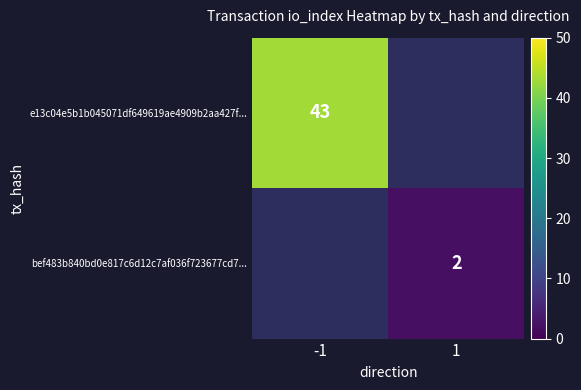

Is it true that bef483b840bd0e817c6d12c7af036f723677cd7... equals 4 at 1?

False